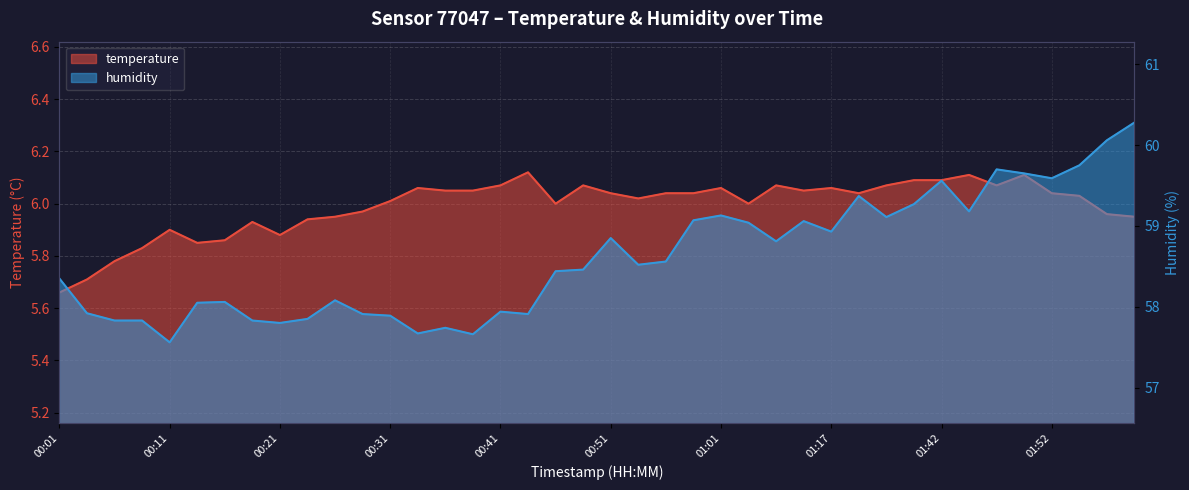

Reading left to right, transcribe all the data shown in this chart.

temperature: 5.7	5.7	5.8	5.8	5.9	5.8	5.9	5.9	5.9	5.9	6.0	6.0	6.0	6.1	6.0	6.0	6.1	6.1	6.0	6.1	6.0	6.0	6.0	6.0	6.1	6.0	6.1	6.0	6.1	6.0	6.1	6.1	6.1	6.1	6.1	6.1	6.0	6.0	6.0	6.0
humidity: 58.4	57.9	57.8	57.8	57.6	58.0	58.1	57.8	57.8	57.9	58.1	57.9	57.9	57.7	57.7	57.7	57.9	57.9	58.4	58.5	58.9	58.5	58.6	59.1	59.1	59.0	58.8	59.1	58.9	59.4	59.1	59.3	59.6	59.2	59.7	59.6	59.6	59.8	60.1	60.3